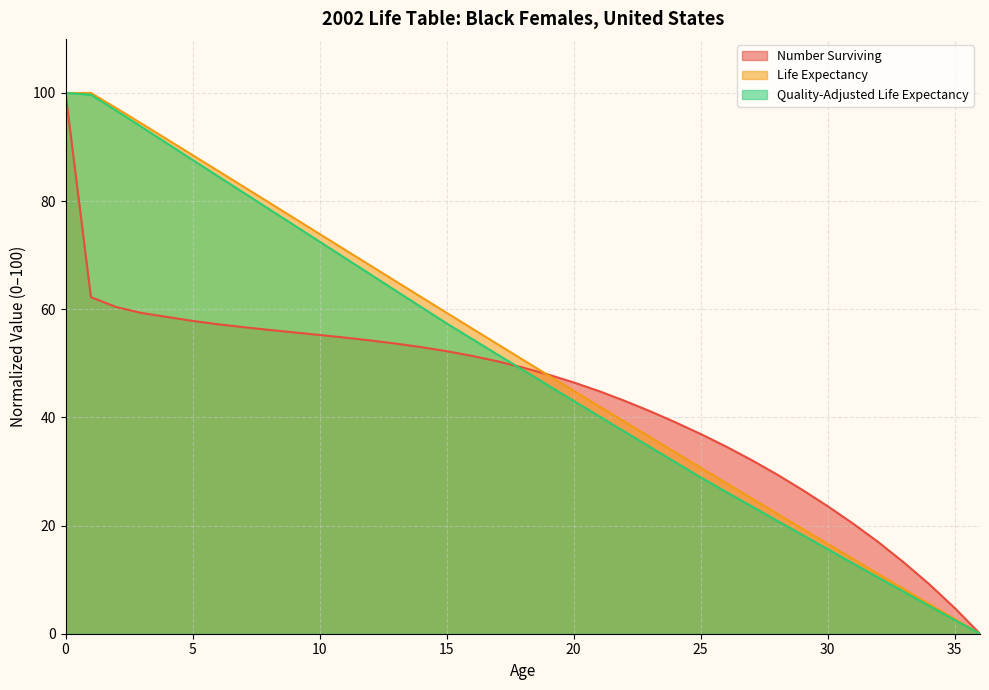

Is the value of Life Expectancy at 0 greater than the value of Quality-Adjusted Life Expectancy at 18?

Yes